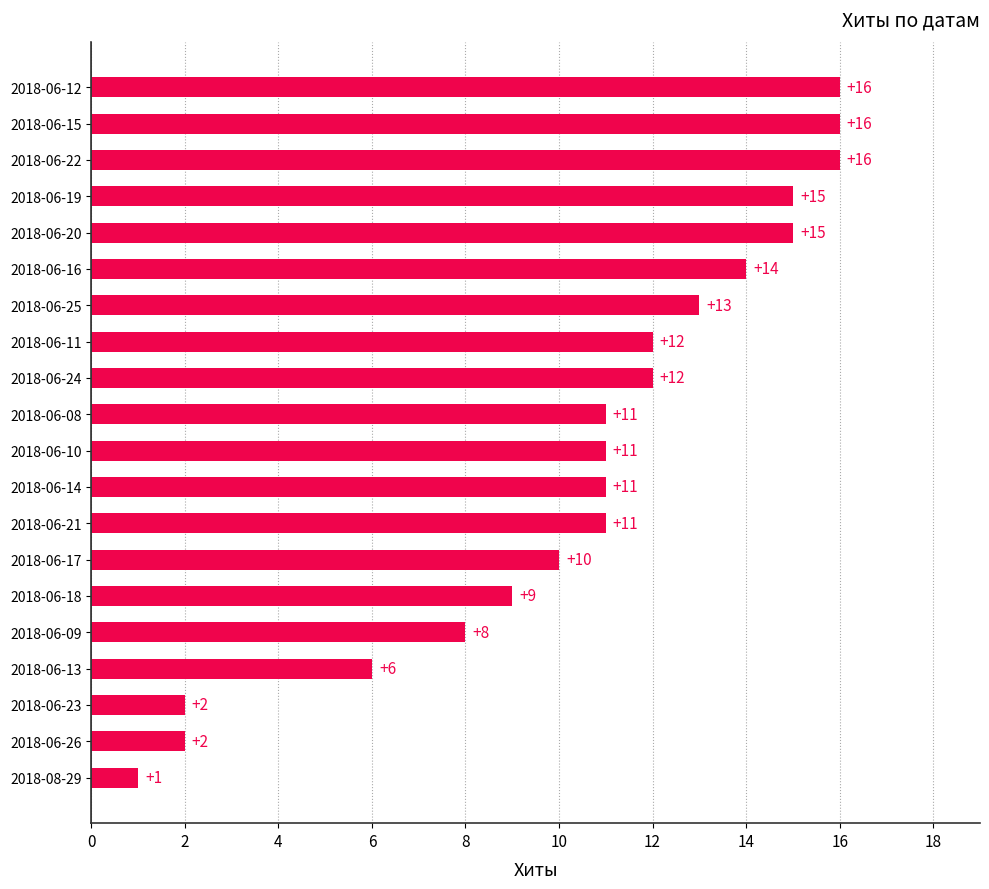

Reading bottom to top, transcribe all the data shown in this chart.

1	2	2	6	8	9	10	11	11	11	11	12	12	13	14	15	15	16	16	16